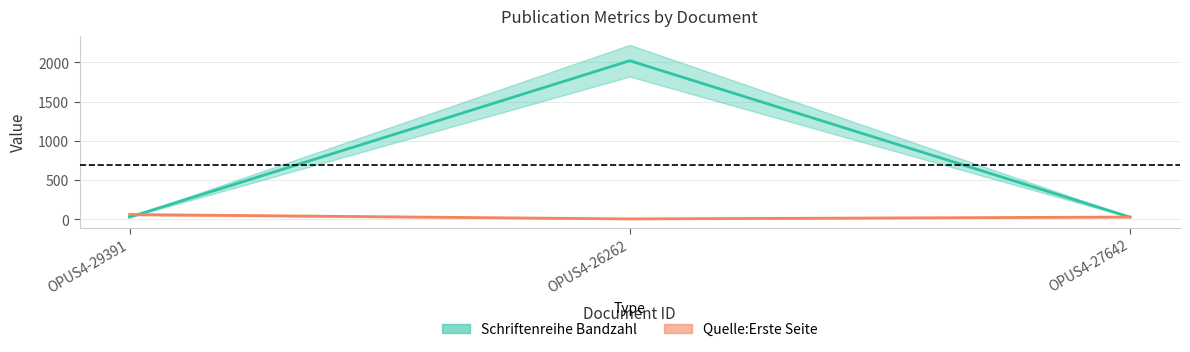

Is this an area chart (filled region under the line)?

No